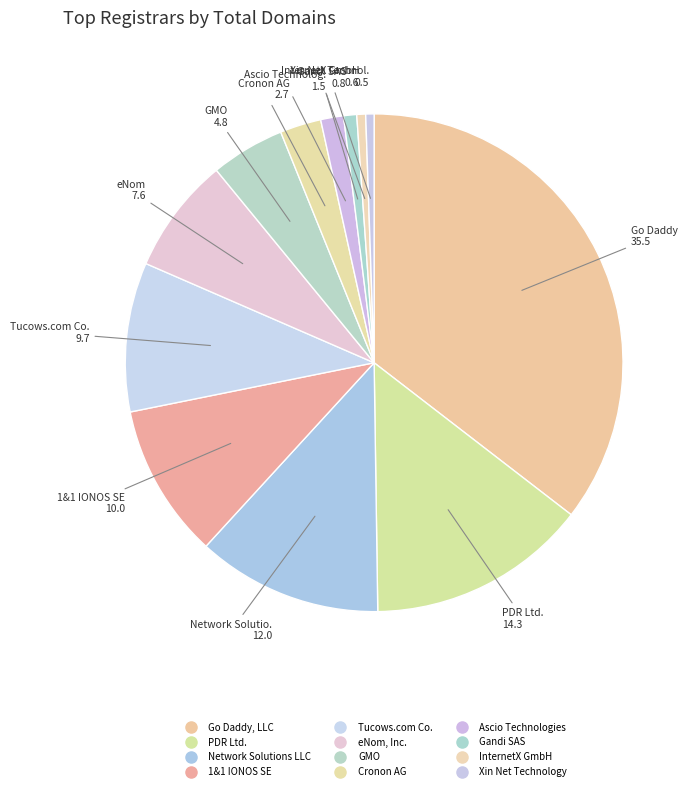

Count the number of slices in the pie.

12